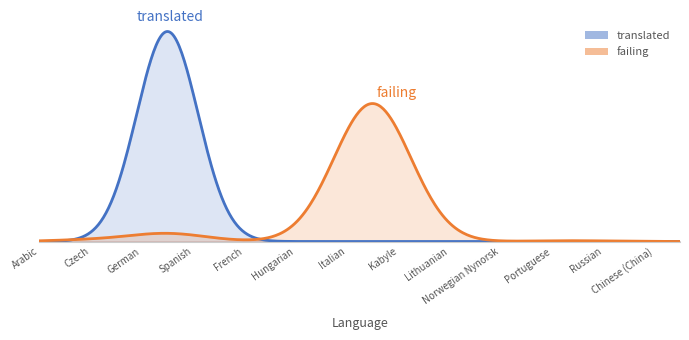

Does the chart display data point markers on the line(s)?

No